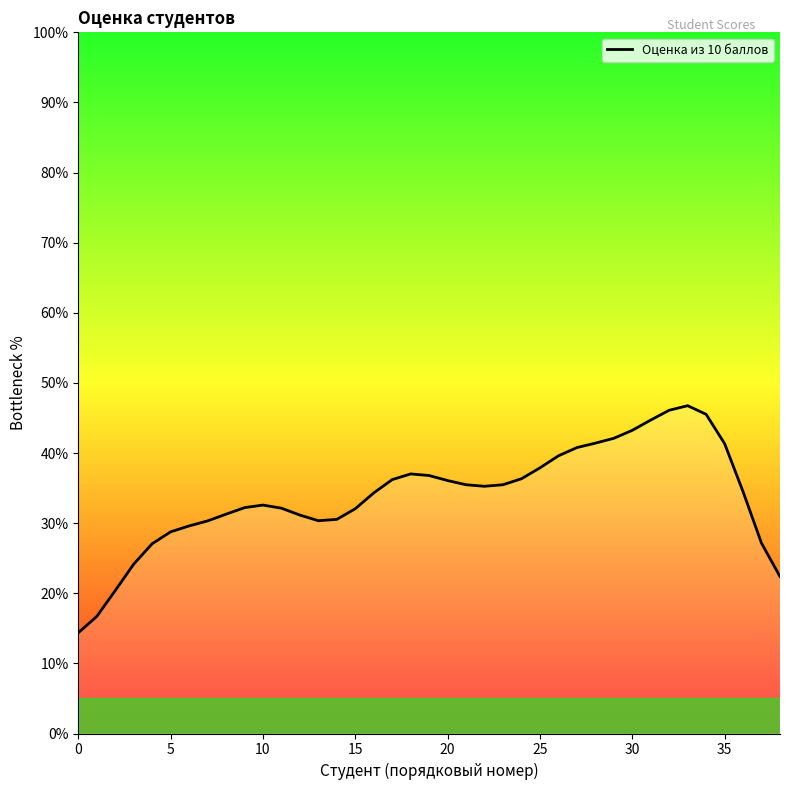

What is the difference between the maximum and minimum values?

32.4